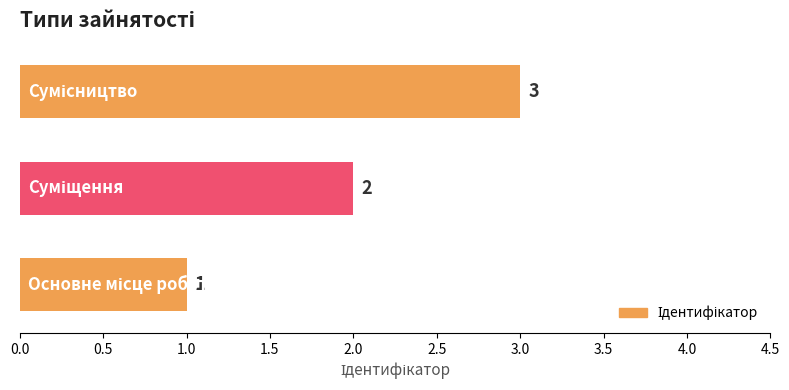

What is the sum of all values?

6